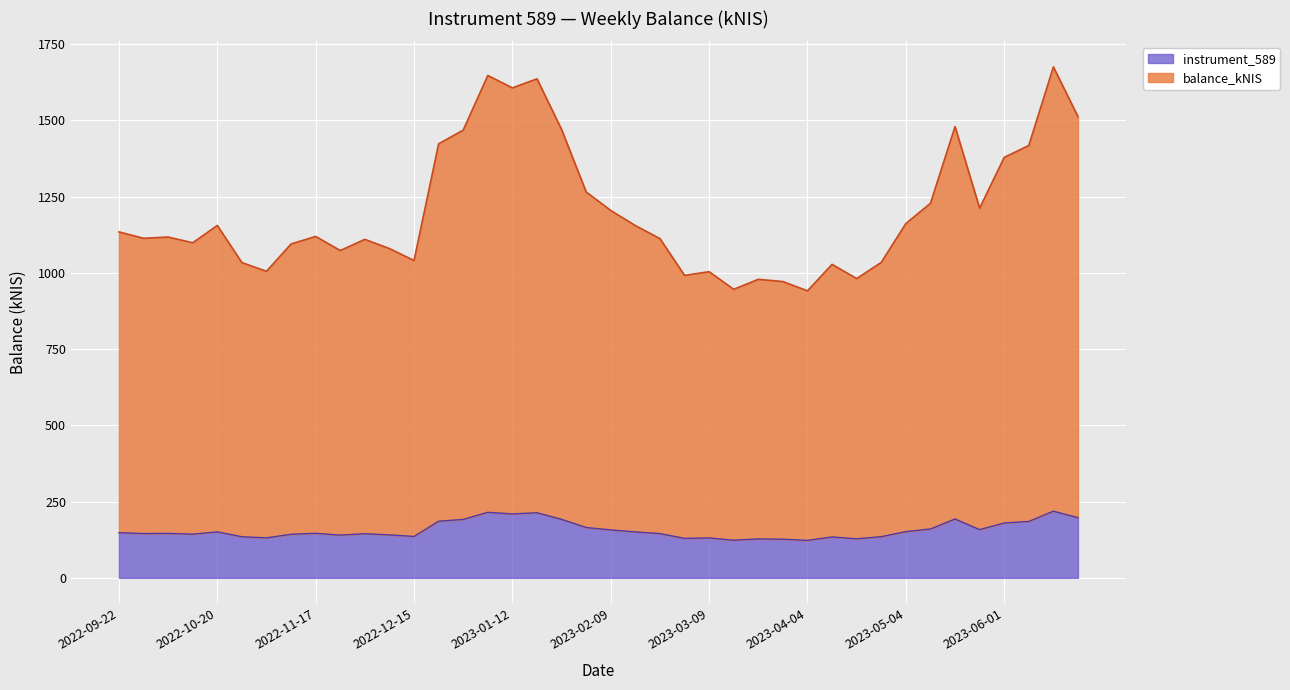

At which category does the data reach its first local valley?

2022-09-29